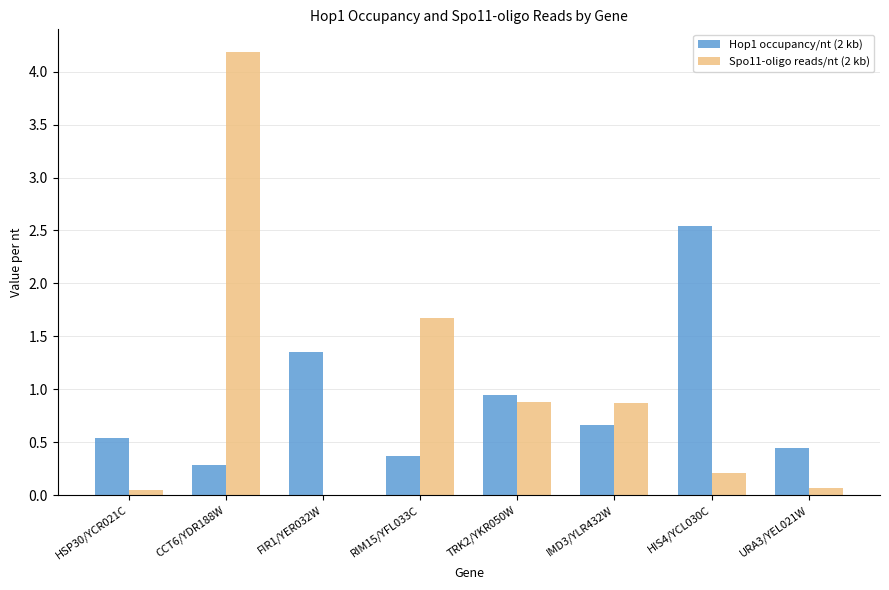

The Spo11-oligo reads/nt (2 kb) series shows 0.1 at URA3/YEL021W. True or false?

True